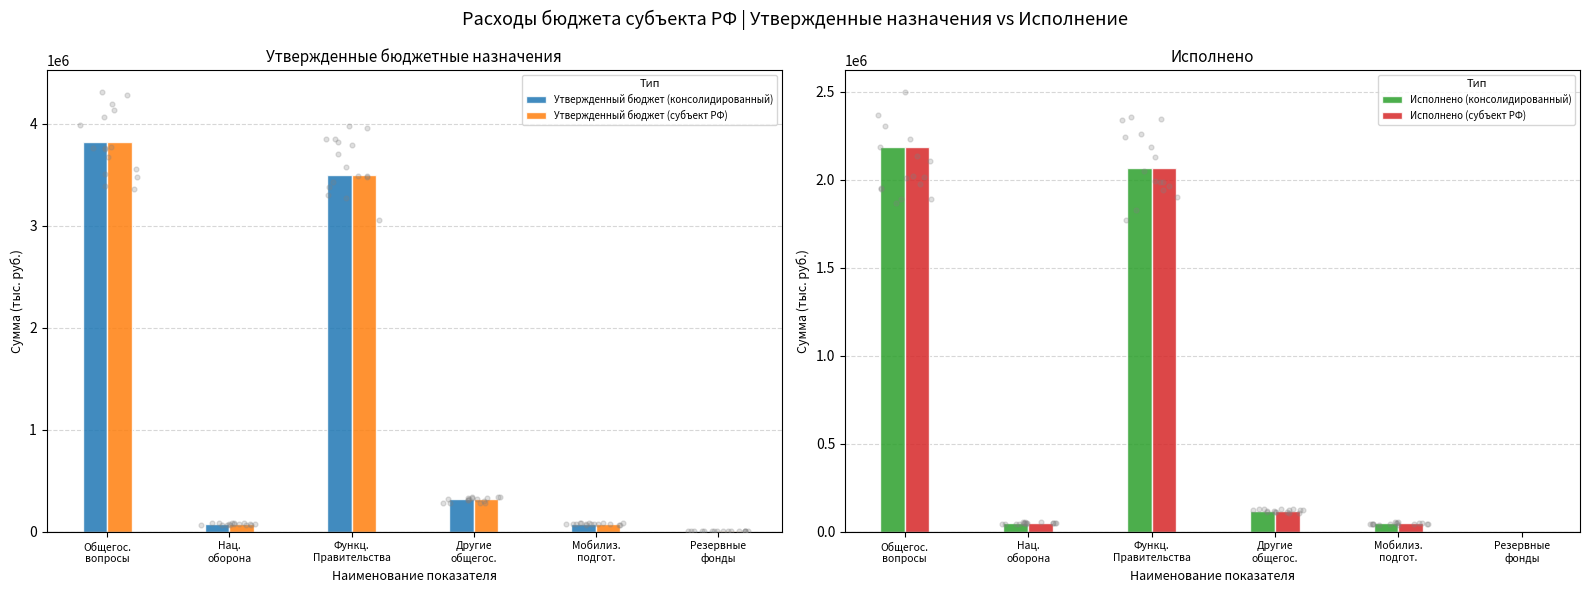

At how many categories does at least one series exceed 400068?

2